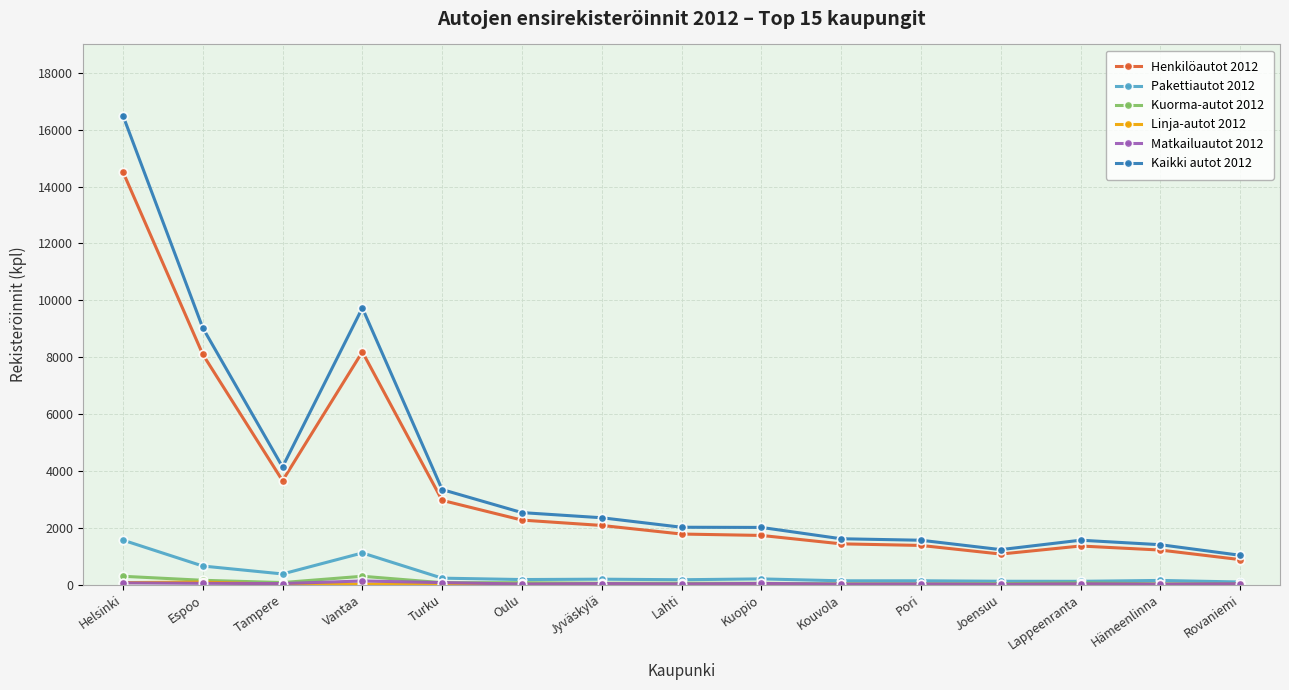

Is the value of Kuorma-autot 2012 at Tampere greater than the value of Kaikki autot 2012 at Hämeenlinna?

No